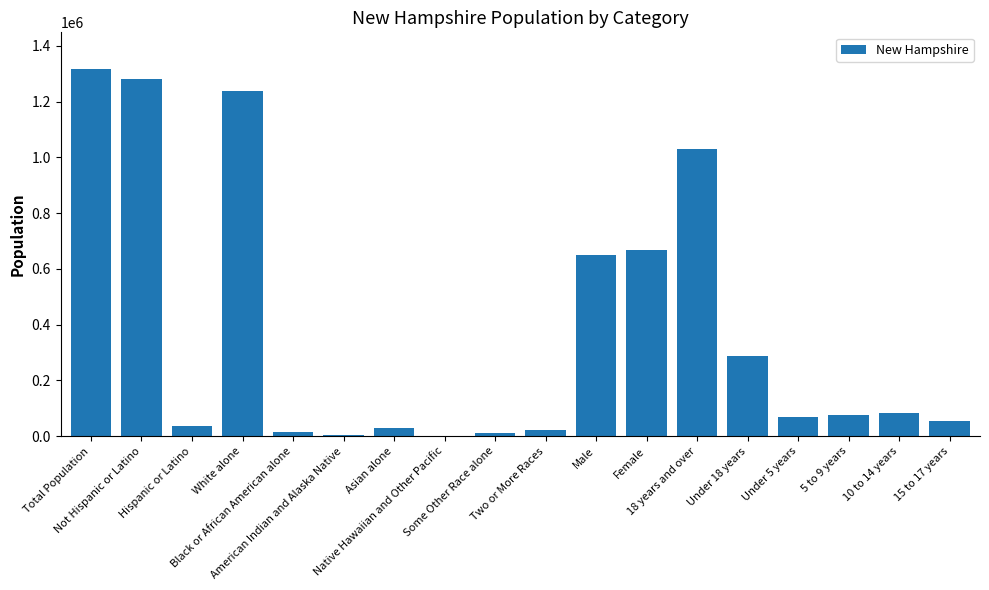

What is the greatest value displayed?

1316470